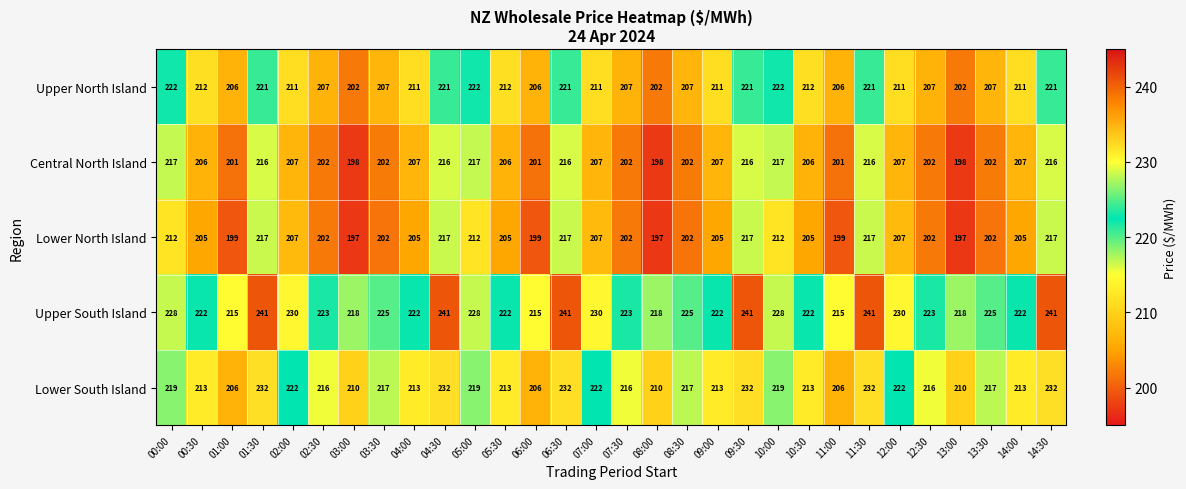

What is the spread (max minus min) of values at 12:00?

23